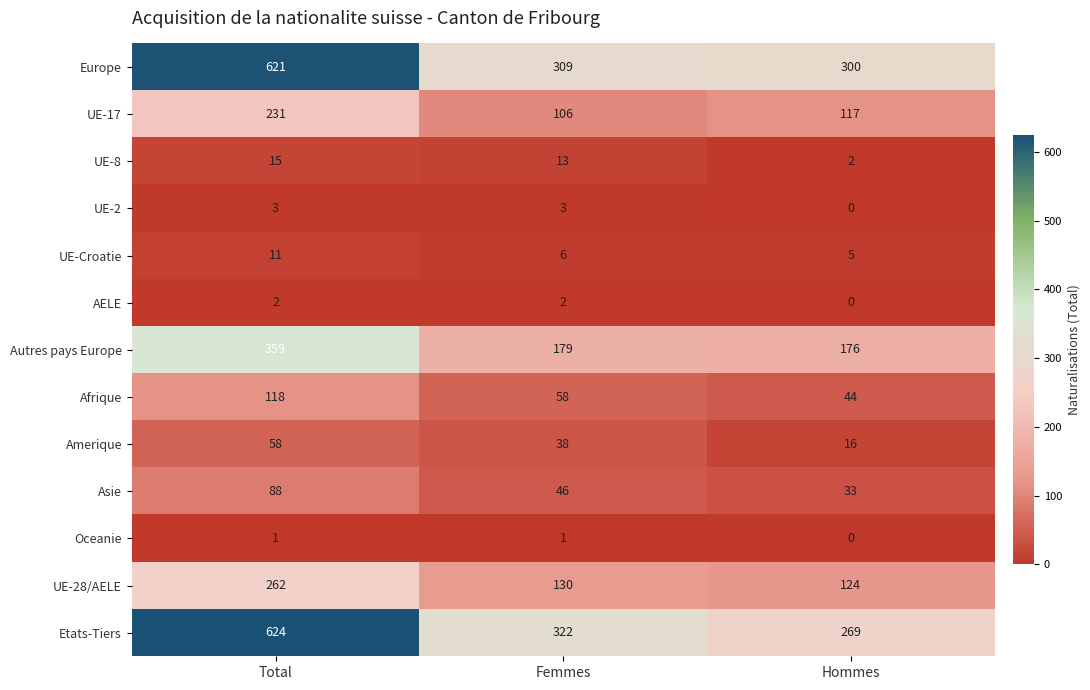

At which label is Amerique closest to 37?

Femmes